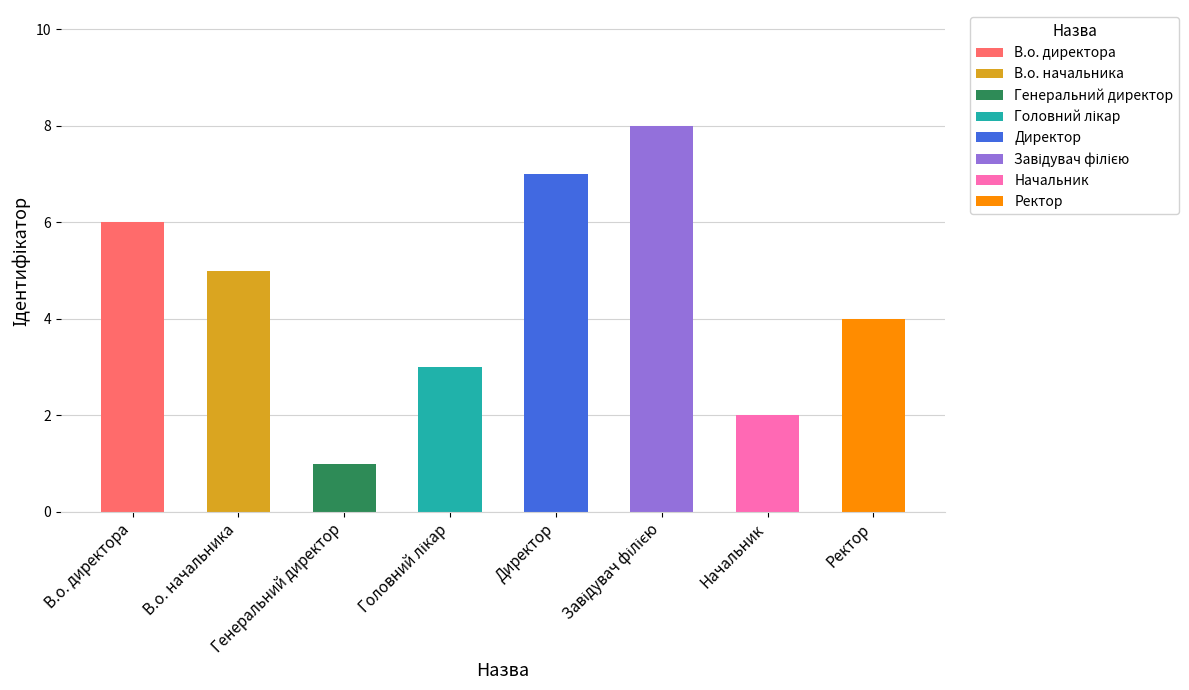

The chart shows a value of 2 at Начальник. True or false?

True